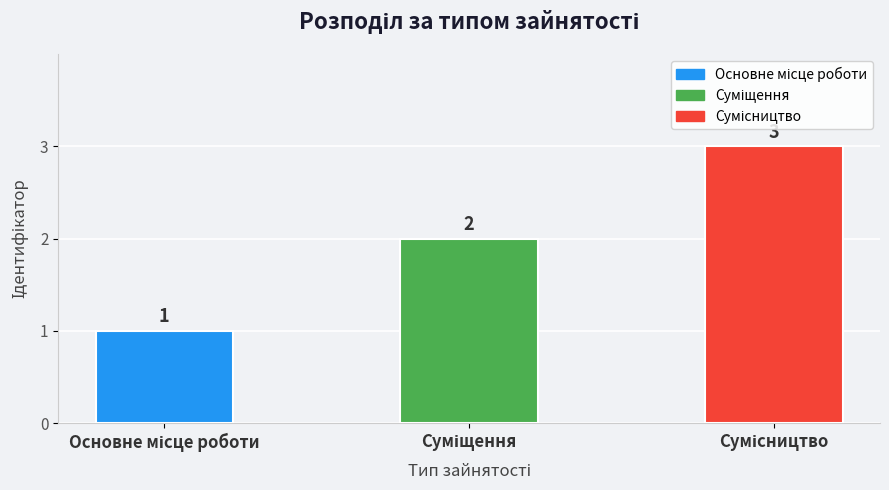

Reading left to right, extract all data points from this chart.

1	2	3